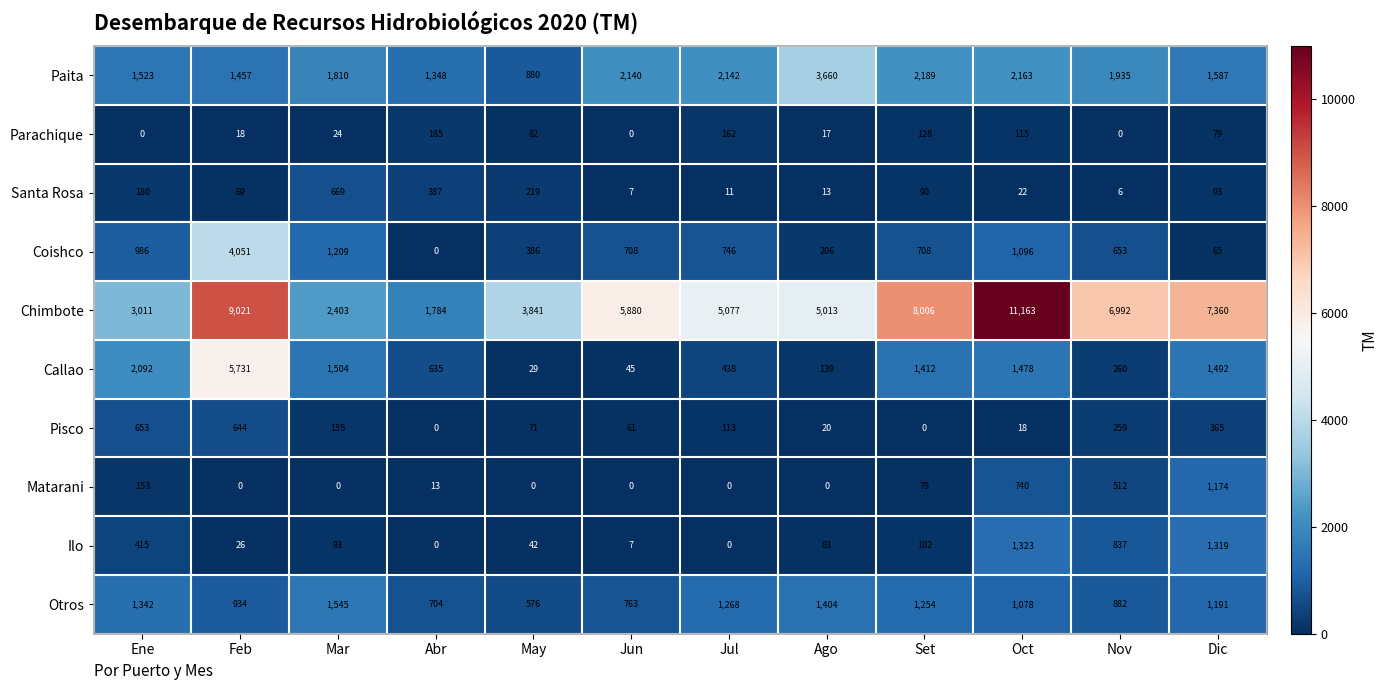

How many categories are shown in the chart?

12